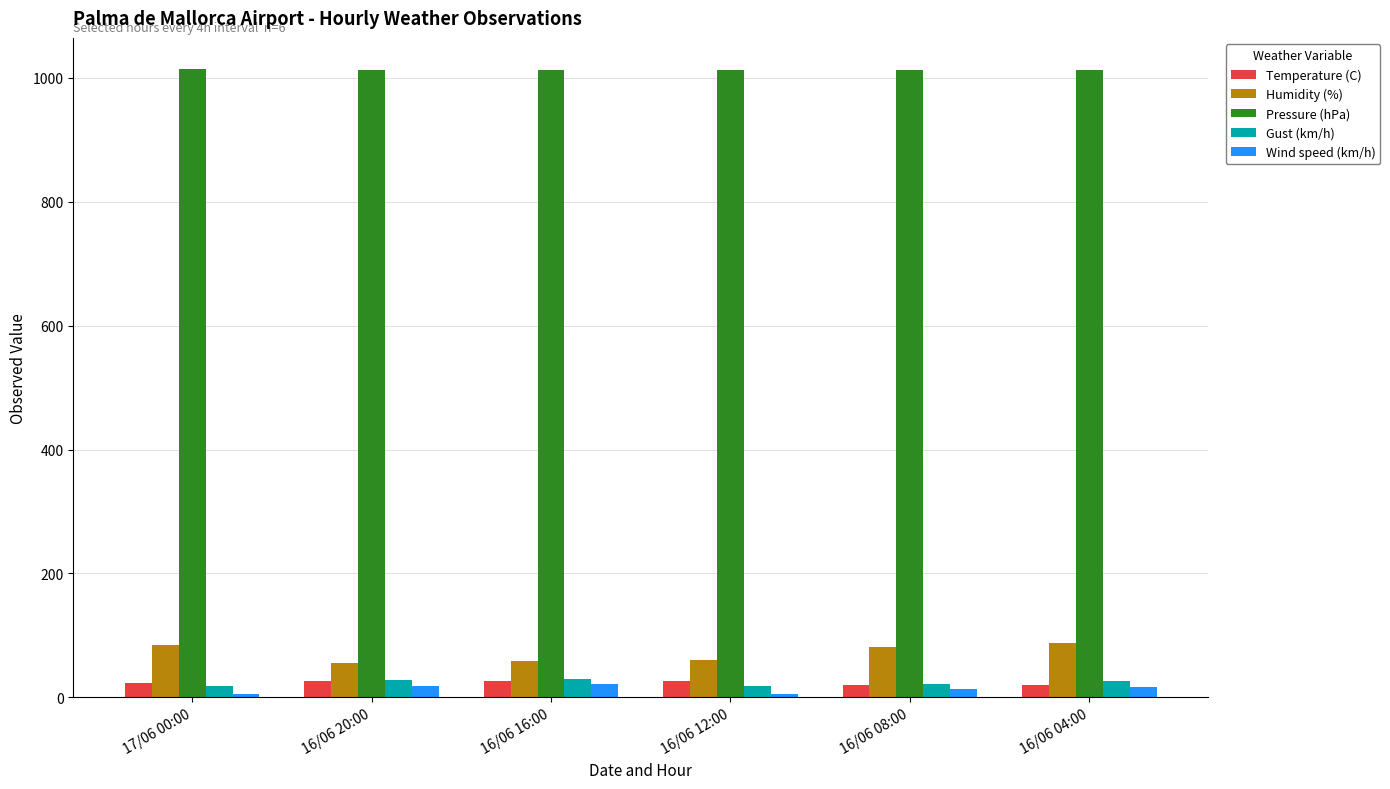

True or false: Humidity (%) has a value of 81.0 at 16/06 08:00.

True